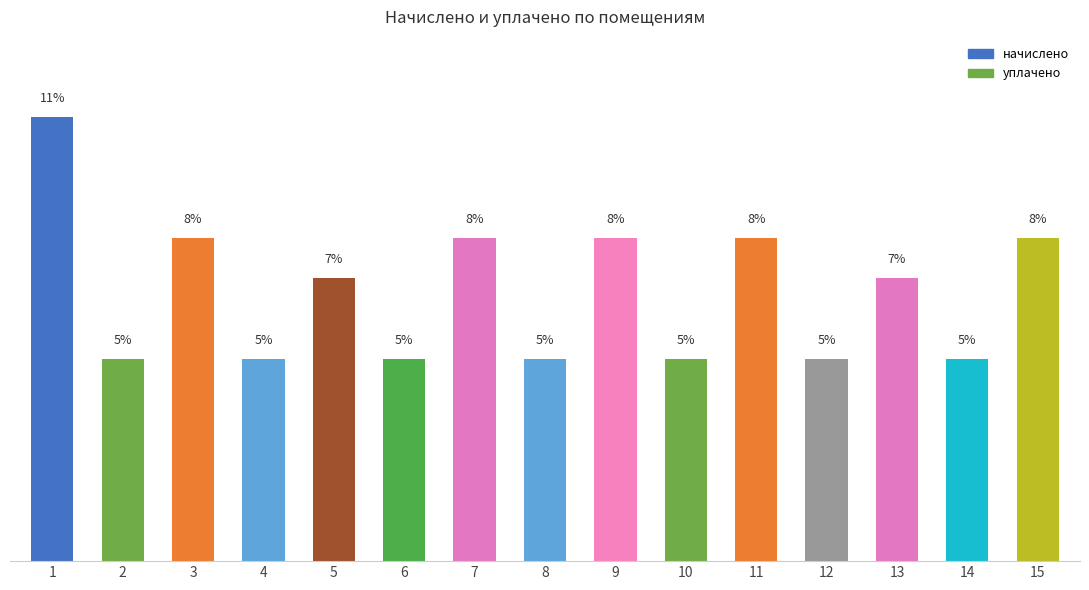

What is the ratio of the value at 6 to the value at 7?

0.6